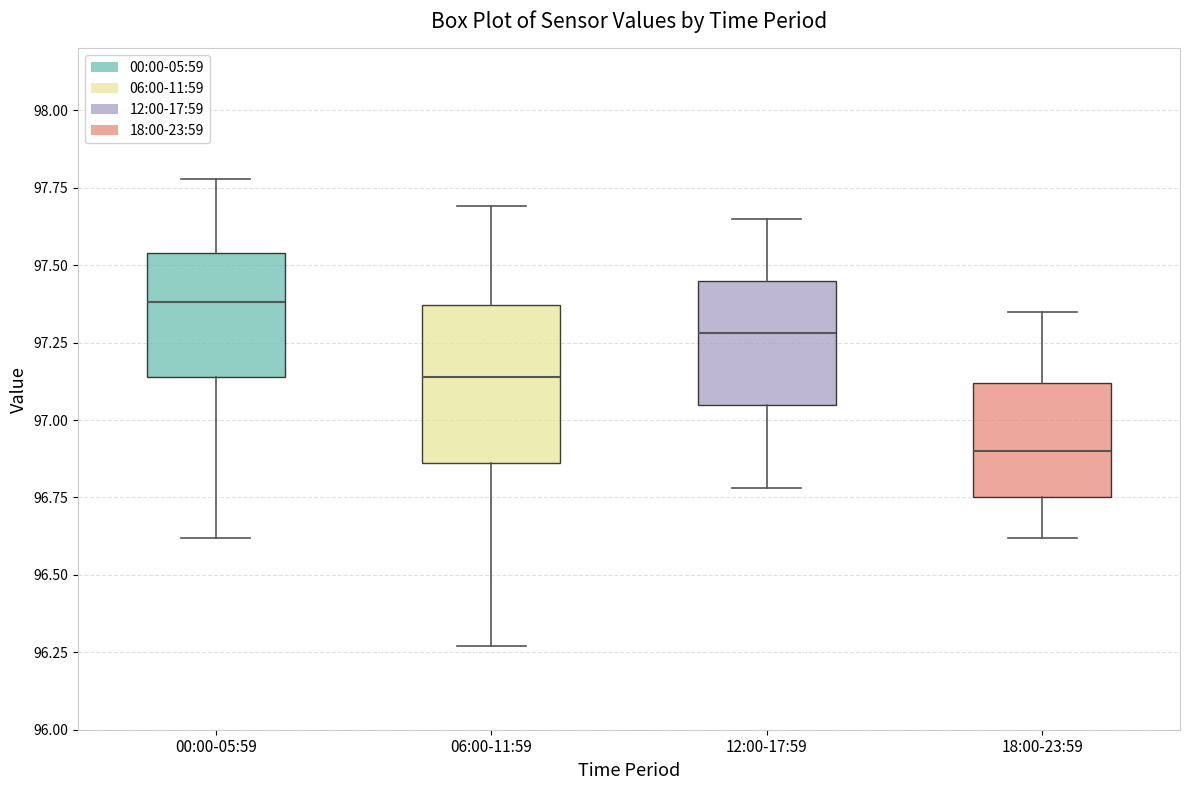

Reading left to right, read every box against the y-axis: the position of its median line, the range the box covers, and the ends of its whiskers. The values are not printed on the chart, so give them approximately, as read against the axis.

00:00-05:59: median 97.40, box 97.15 to 97.55, whiskers 96.60 to 97.80
06:00-11:59: median 97.15, box 96.85 to 97.35, whiskers 96.25 to 97.70
12:00-17:59: median 97.30, box 97.05 to 97.45, whiskers 96.80 to 97.65
18:00-23:59: median 96.90, box 96.75 to 97.10, whiskers 96.60 to 97.35